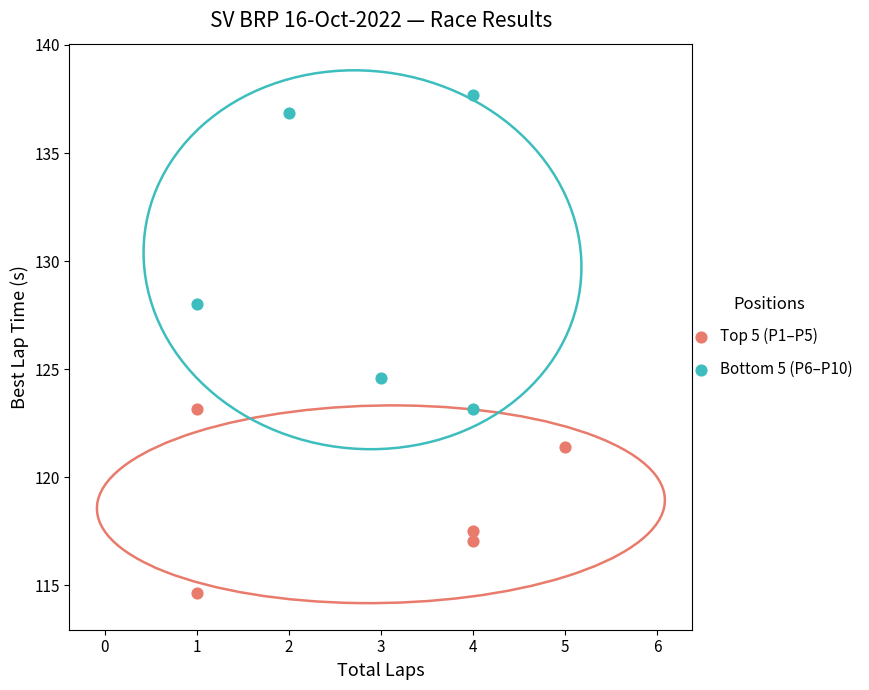

Which series has the largest Y range (max minus min)?

Bottom 5 (P6–P10)